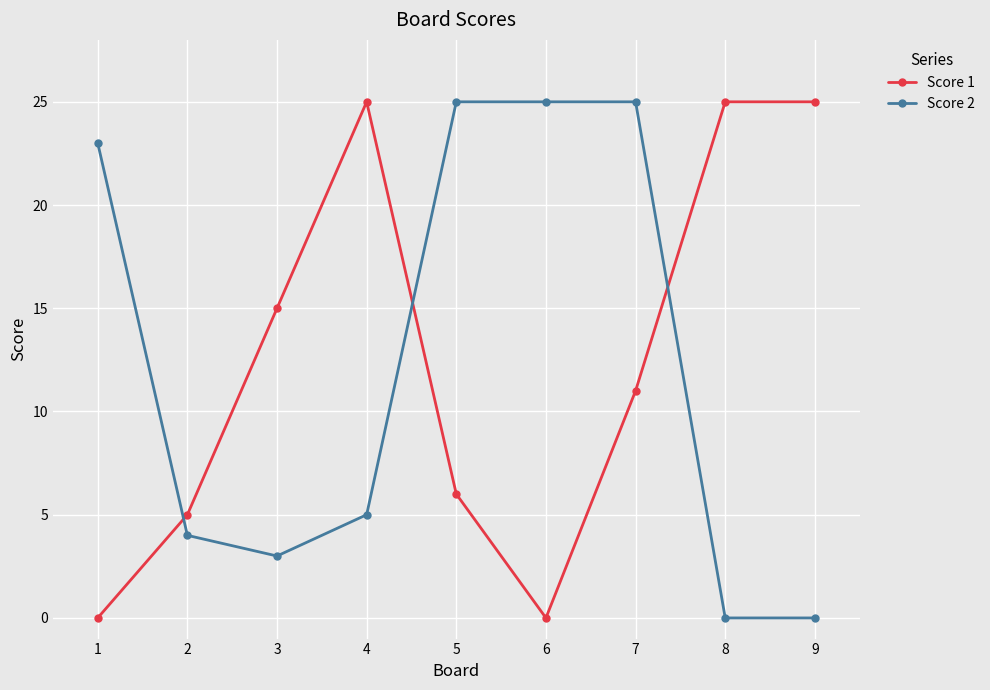

How many intersections are there between Score 1 and Score 2?

3